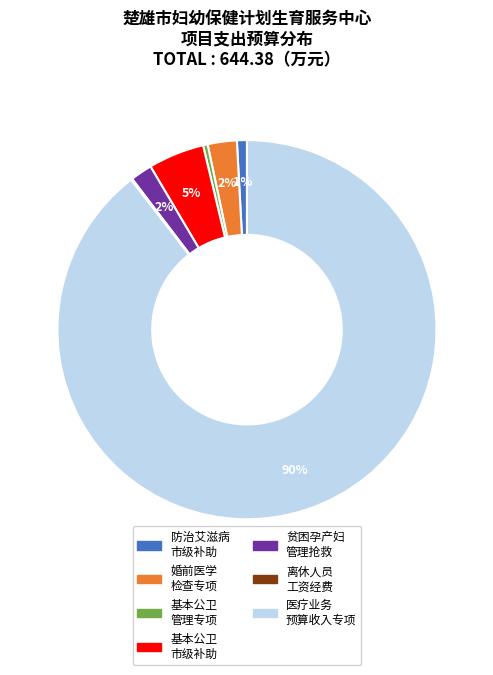

Is there a majority slice in this chart?

Yes